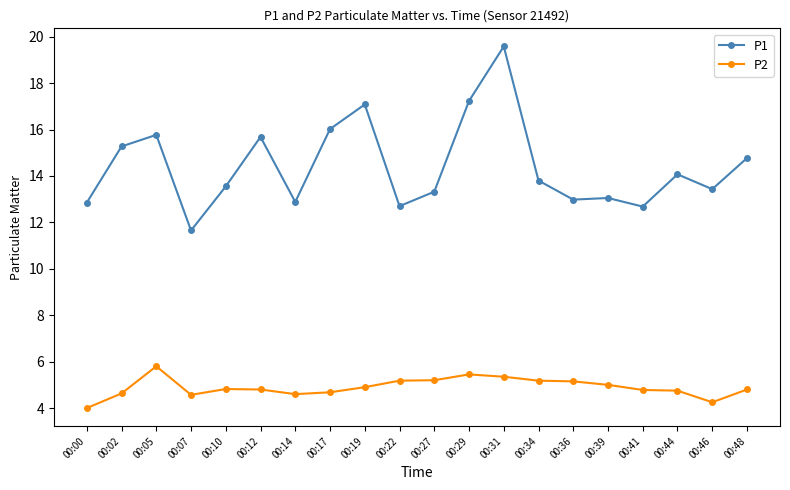

Is this an area chart (filled region under the line)?

No